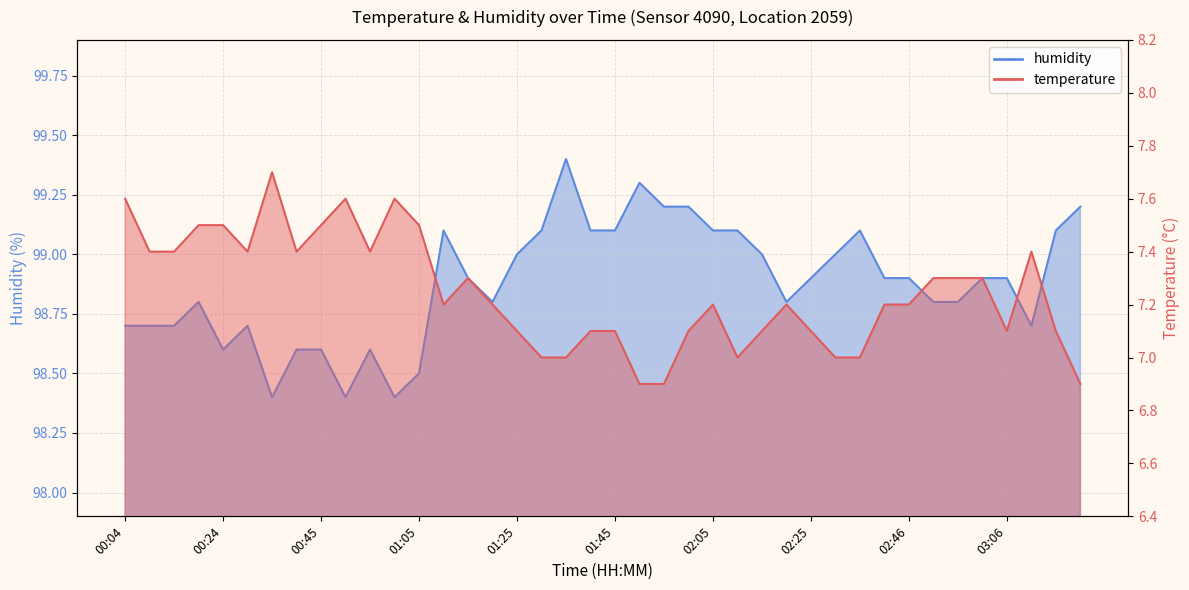

Reading right to left, extract all data points from this chart.

temperature: 03:21=6.9	03:16=7.1	03:11=7.4	03:06=7.1	03:01=7.3	02:56=7.3	02:51=7.3	02:46=7.2	02:41=7.2	02:35=7.0	02:30=7.0	02:25=7.1	02:20=7.2	02:15=7.1	02:10=7.0	02:05=7.2	02:00=7.1	01:55=6.9	01:50=6.9	01:45=7.1	01:40=7.1	01:35=7.0	01:30=7.0	01:25=7.1	01:20=7.2	01:15=7.3	01:10=7.2	01:05=7.5	01:00=7.6	00:55=7.4	00:50=7.6	00:45=7.5	00:40=7.4	00:35=7.7	00:29=7.4	00:24=7.5	00:19=7.5	00:14=7.4	00:09=7.4	00:04=7.6
humidity: 03:21=99.2	03:16=99.1	03:11=98.7	03:06=98.9	03:01=98.9	02:56=98.8	02:51=98.8	02:46=98.9	02:41=98.9	02:35=99.1	02:30=99.0	02:25=98.9	02:20=98.8	02:15=99.0	02:10=99.1	02:05=99.1	02:00=99.2	01:55=99.2	01:50=99.3	01:45=99.1	01:40=99.1	01:35=99.4	01:30=99.1	01:25=99.0	01:20=98.8	01:15=98.9	01:10=99.1	01:05=98.5	01:00=98.4	00:55=98.6	00:50=98.4	00:45=98.6	00:40=98.6	00:35=98.4	00:29=98.7	00:24=98.6	00:19=98.8	00:14=98.7	00:09=98.7	00:04=98.7